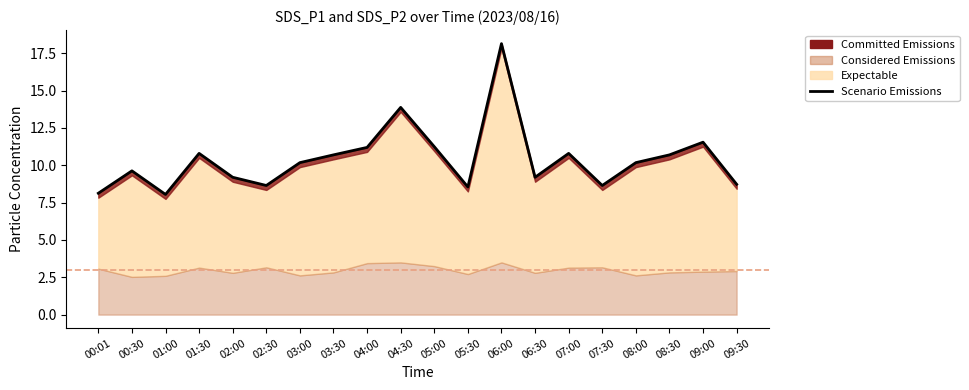

What is the difference between the second highest and minimum values?

5.8